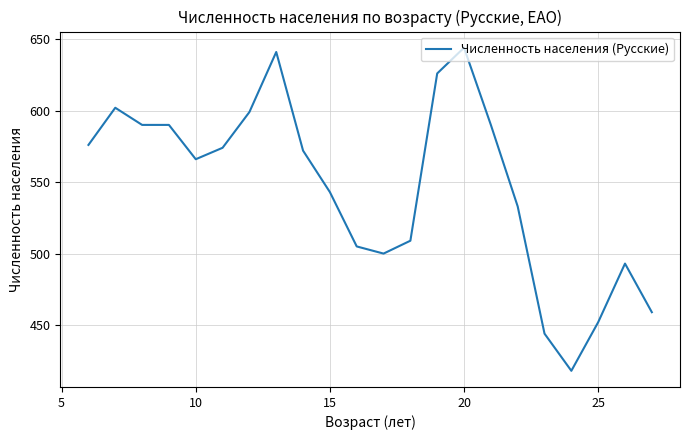

What is the greatest value displayed?

644